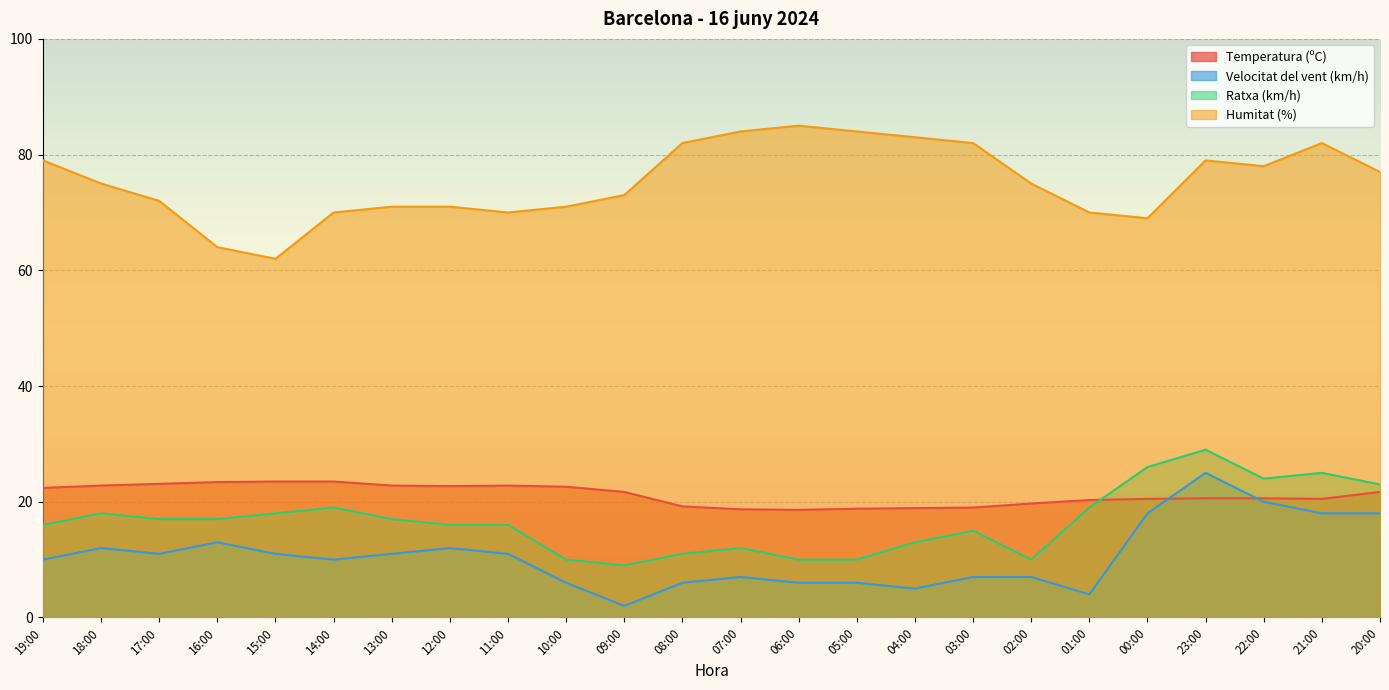

How many values in the Velocitat del vent (km/h) series exceed 11?

8